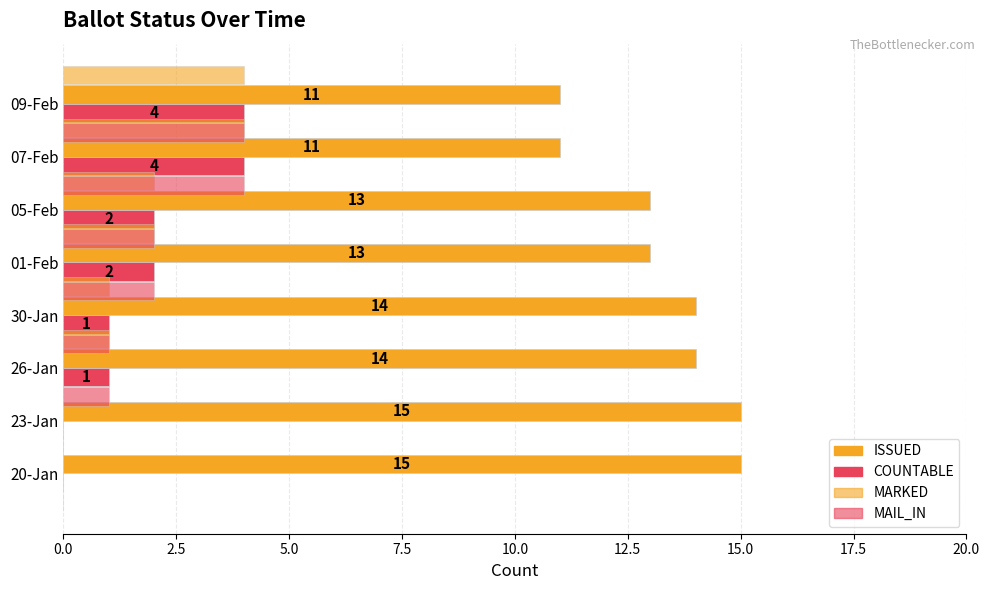

True or false: COUNTABLE has a value of 3 at 07-Feb.

False